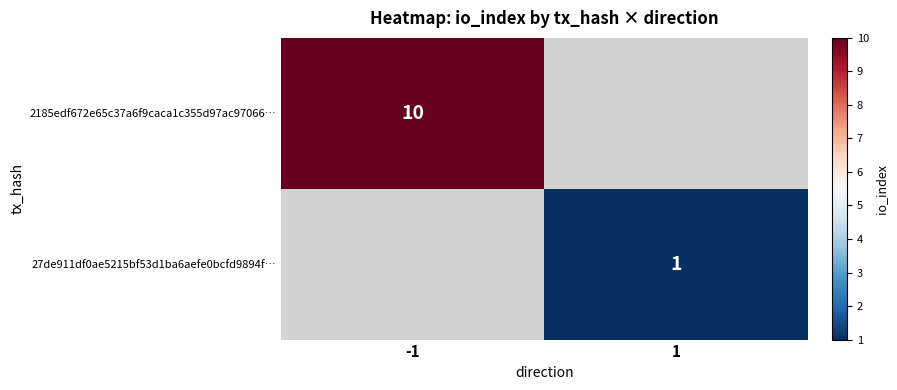

Is it true that 27de911df0ae5215bf53d1ba6aefe0bcfd9894f… equals 1 at 1?

True